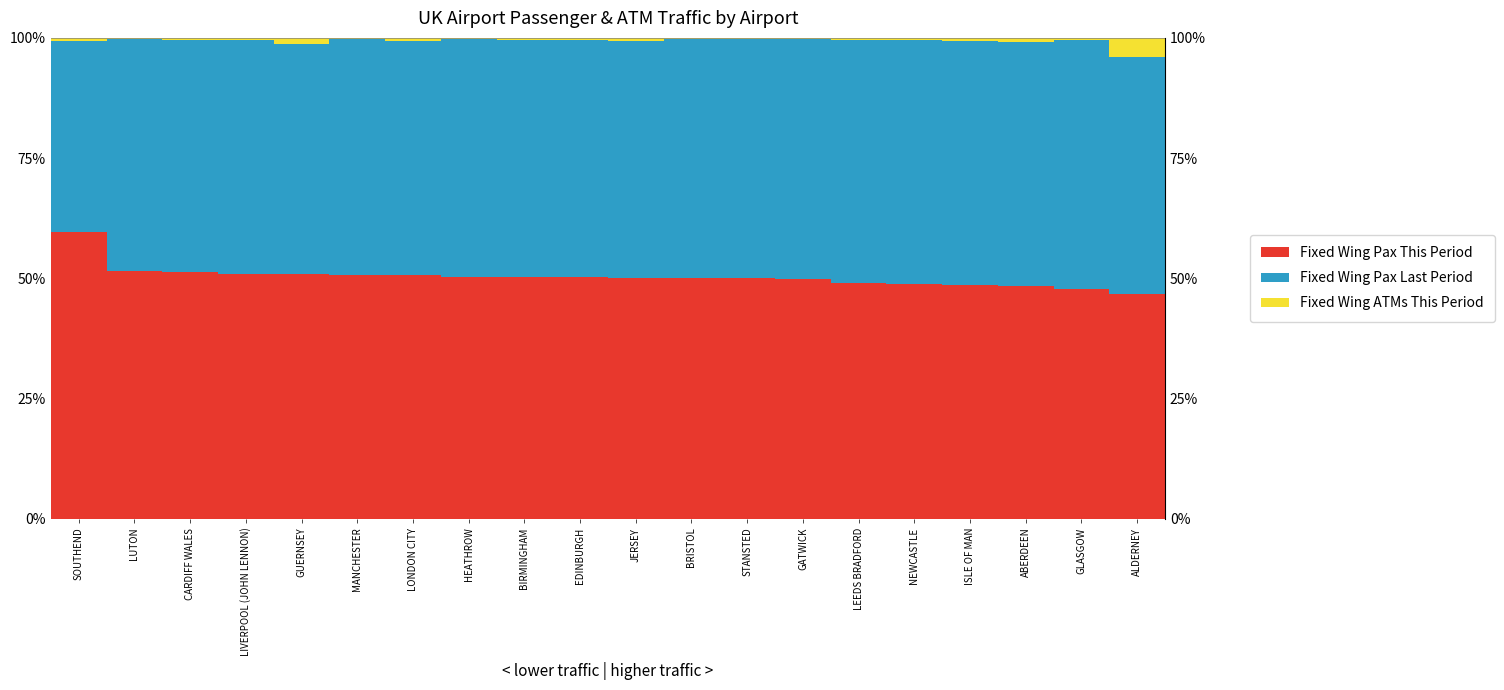

Read the Fixed Wing Pax This Period value at LEEDS BRADFORD.

49.1